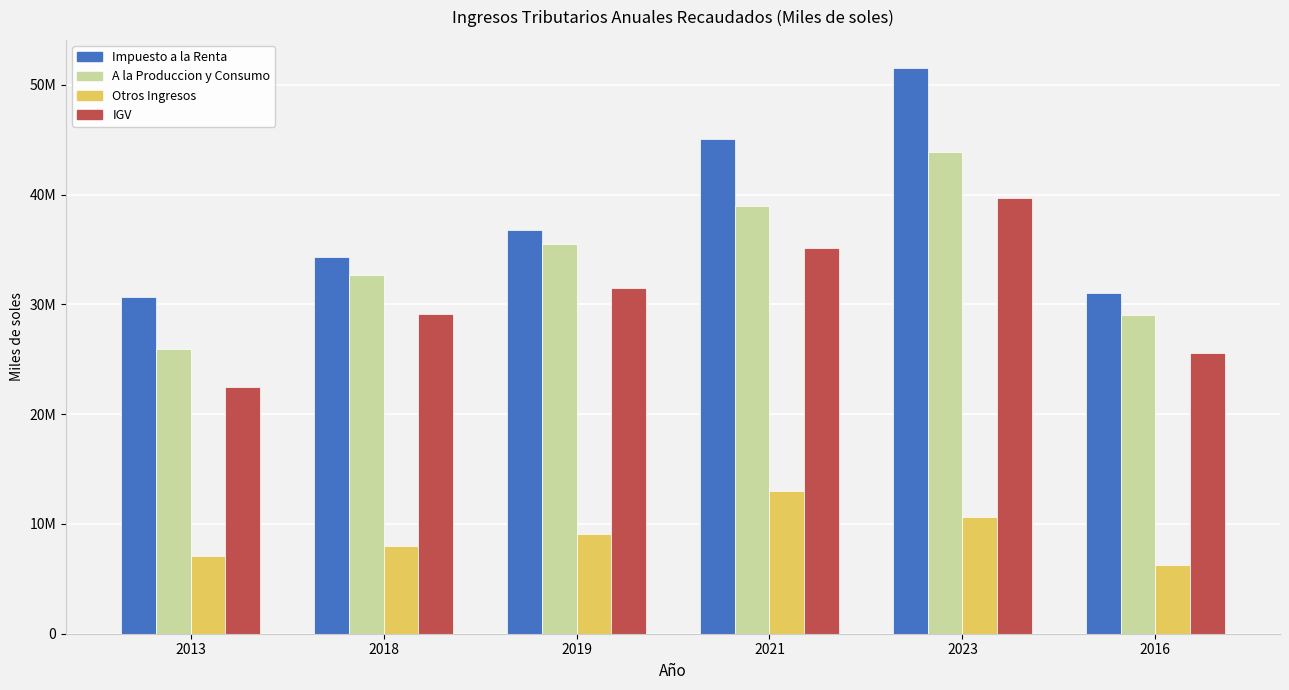

What are all the series names shown in the legend?

Impuesto a la Renta, A la Produccion y Consumo, Otros Ingresos, IGV